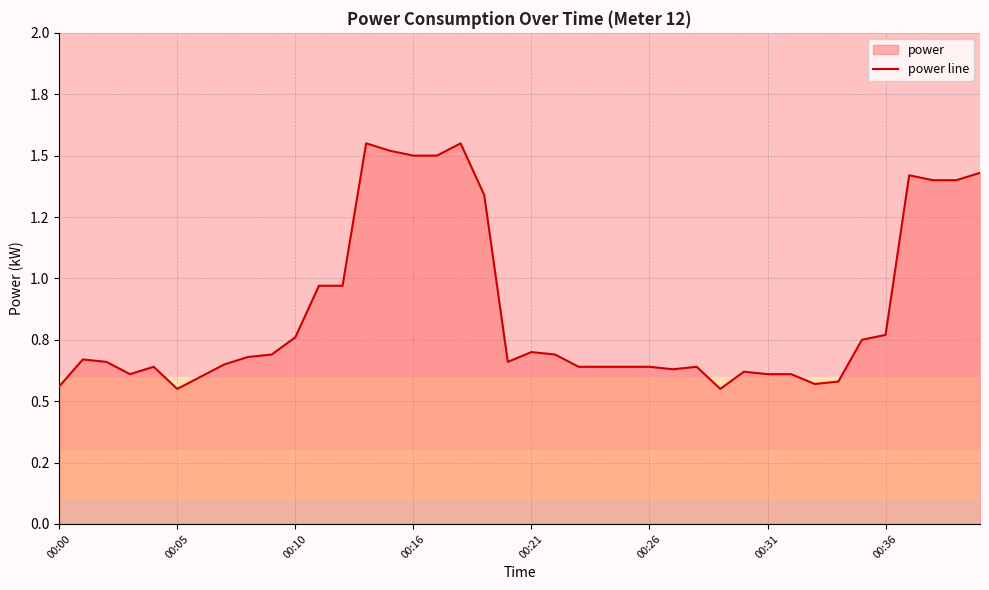

Does the chart display data point markers on the line(s)?

No